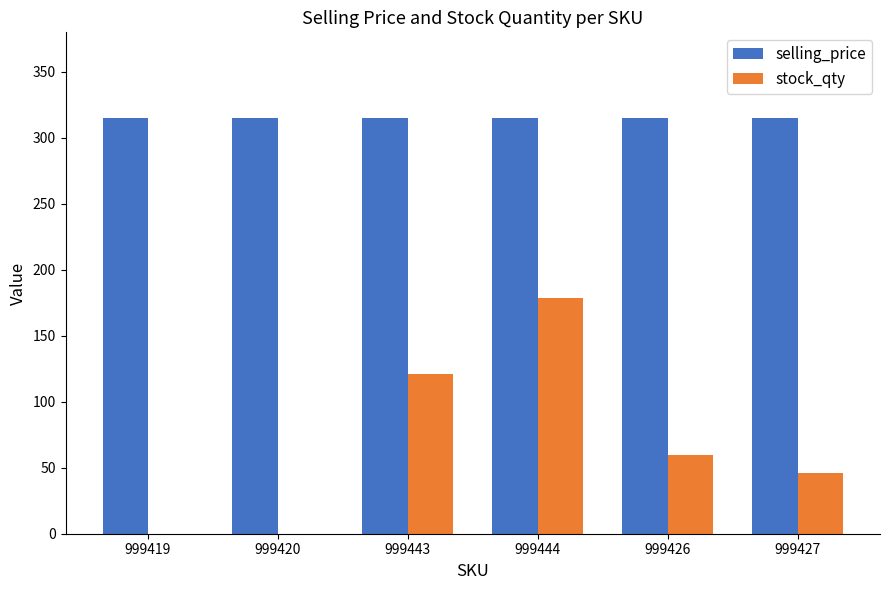

The stock_qty series shows 167 at 999443. True or false?

False